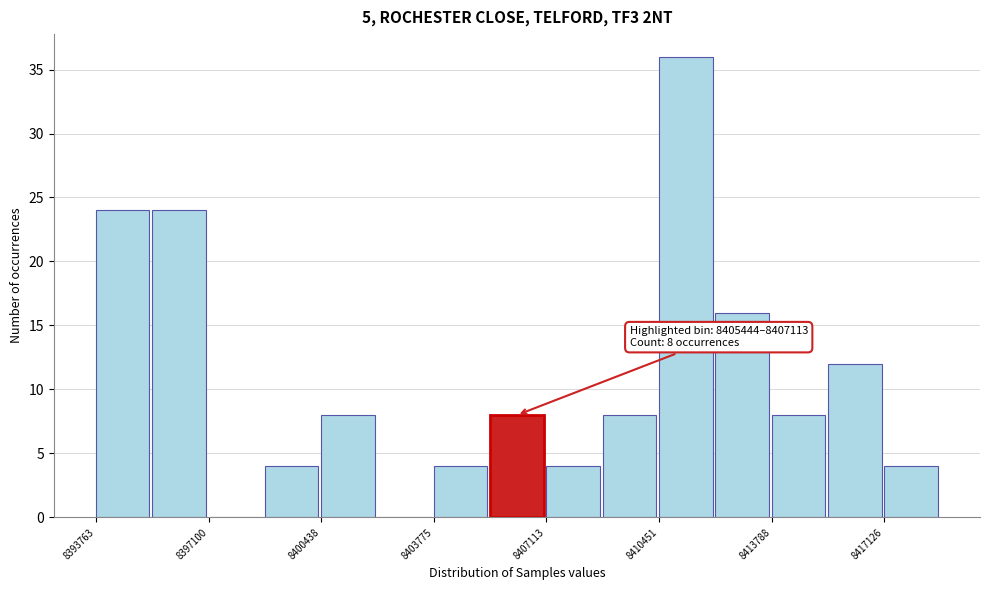

Around what value on the x-axis is the tallest bar? Give the approximate position of its centre, as read against the axis.

8411000